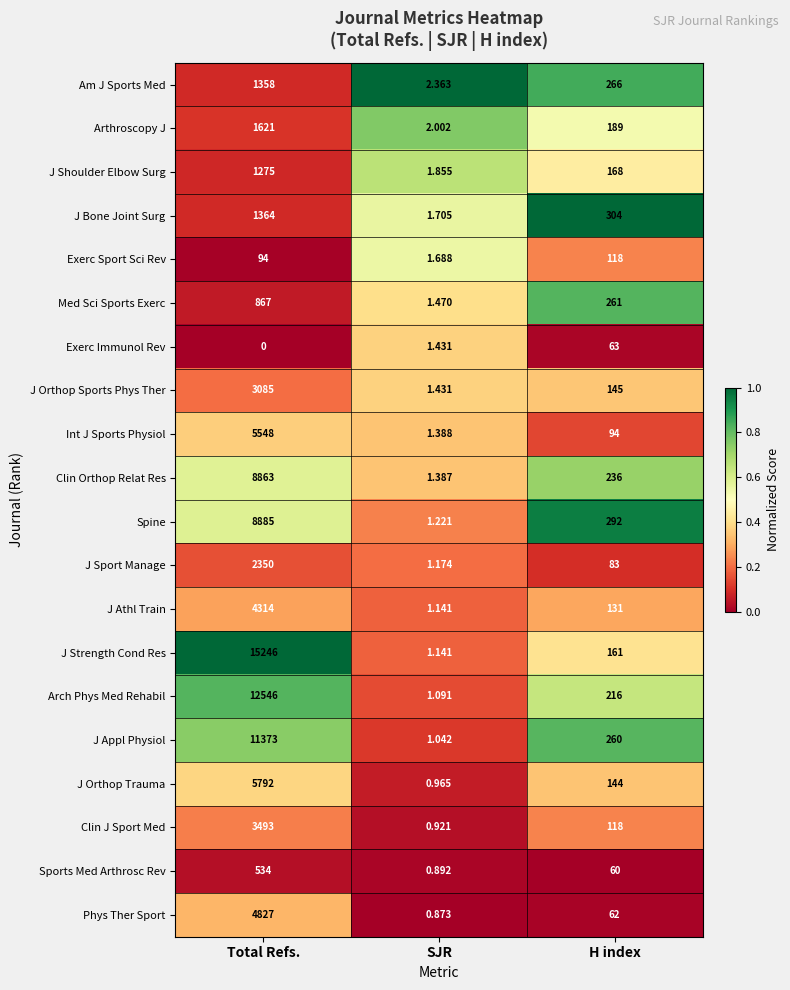

List the labels in order of Exerc Immunol Rev value, largest first.

H index, SJR, Total Refs.